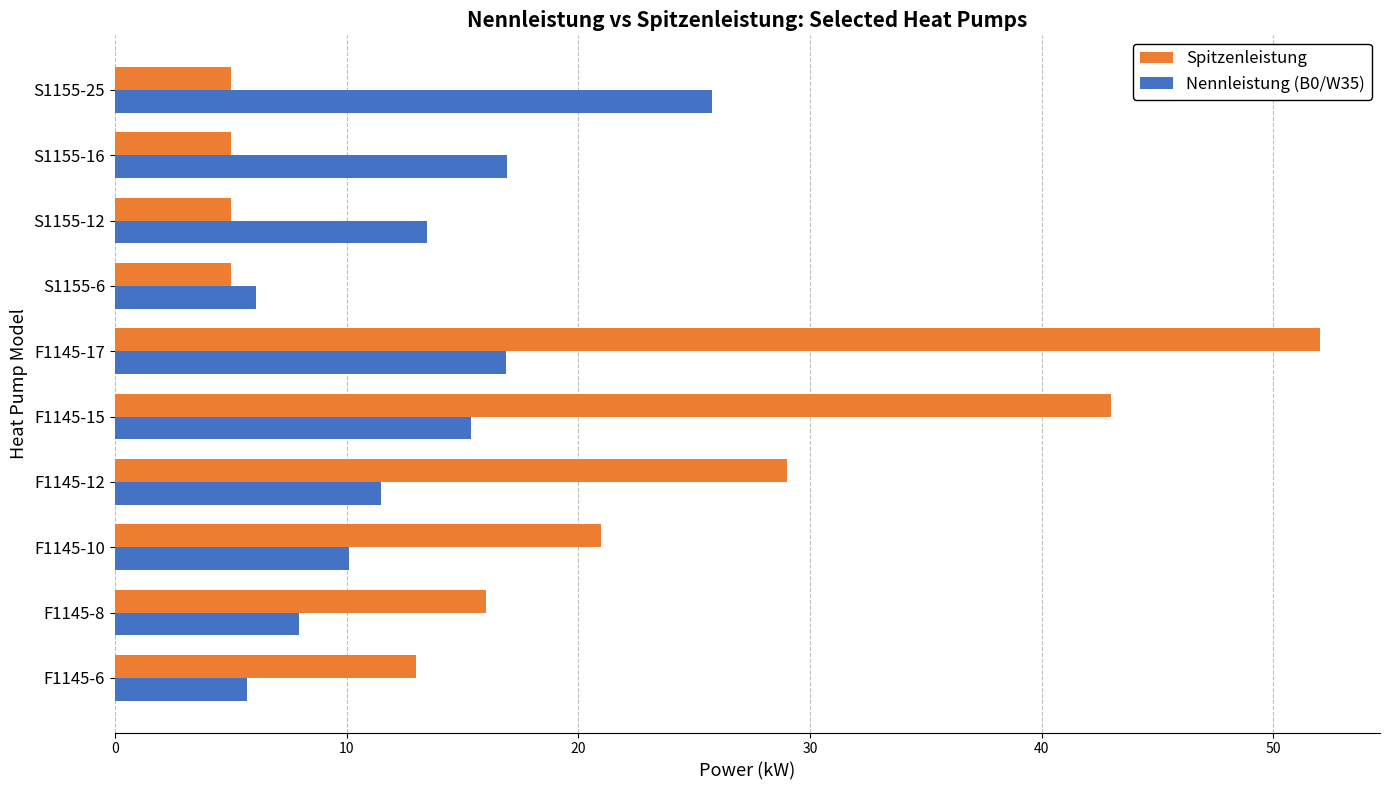

At which category is the sum across all series the highest?

F1145-17